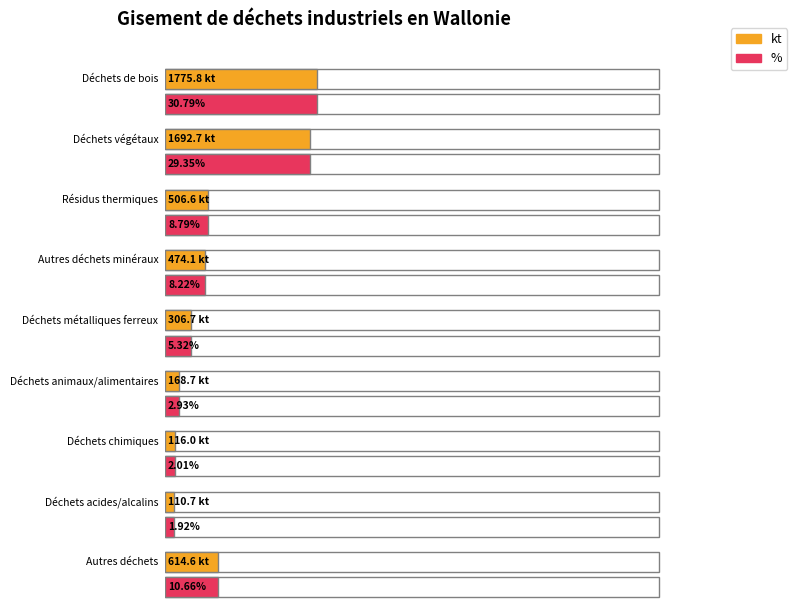

What is the maximum value for %?

0.3